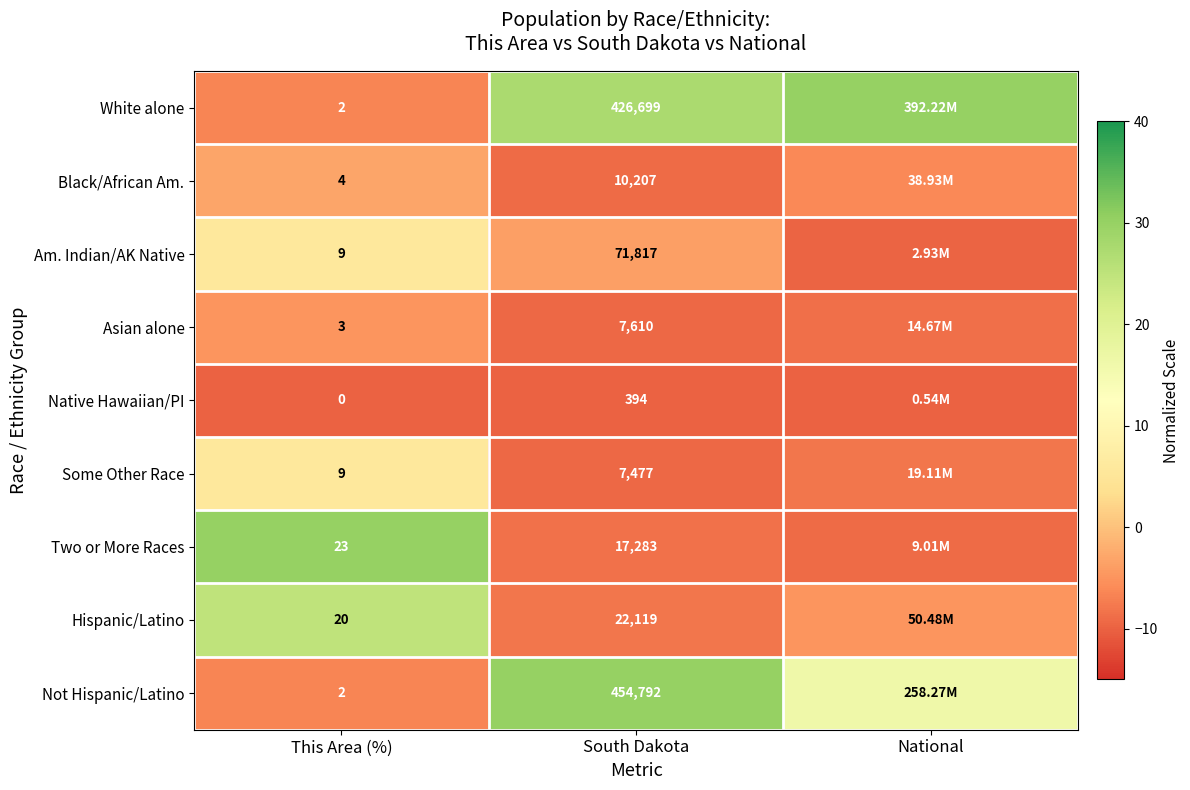

At which label does Black/African Am. first exceed -6?

This Area (%)